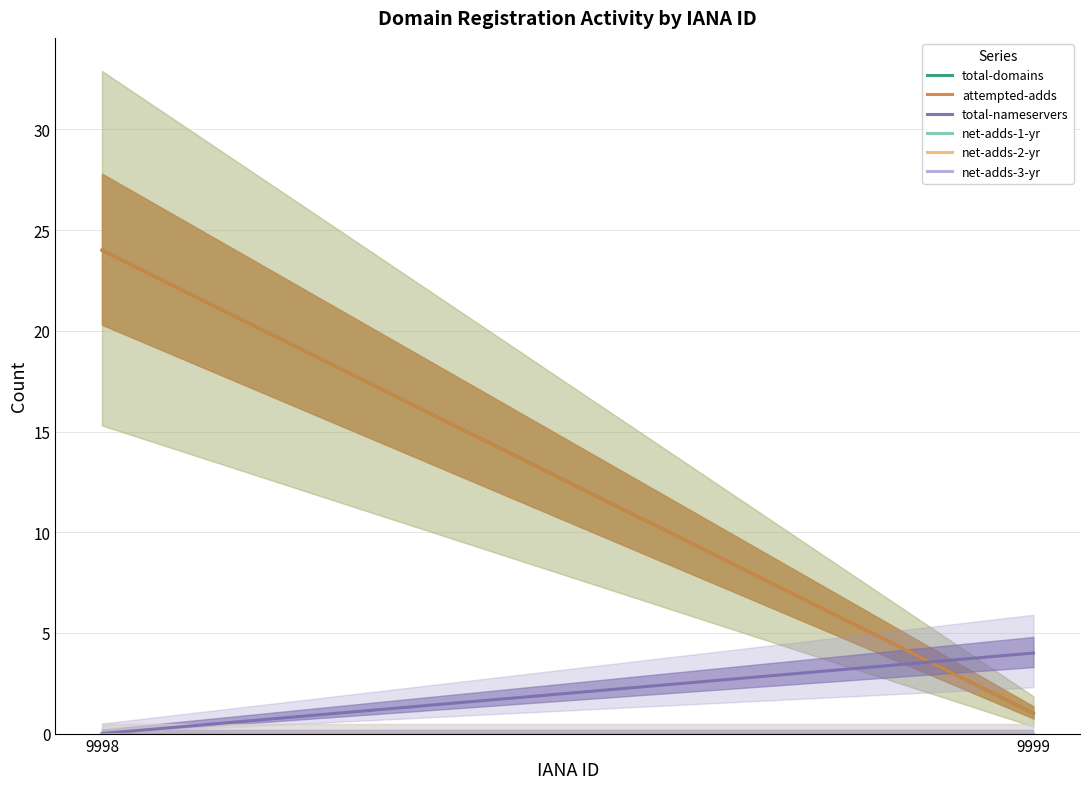

At which label does total-nameservers reach its peak?

9999